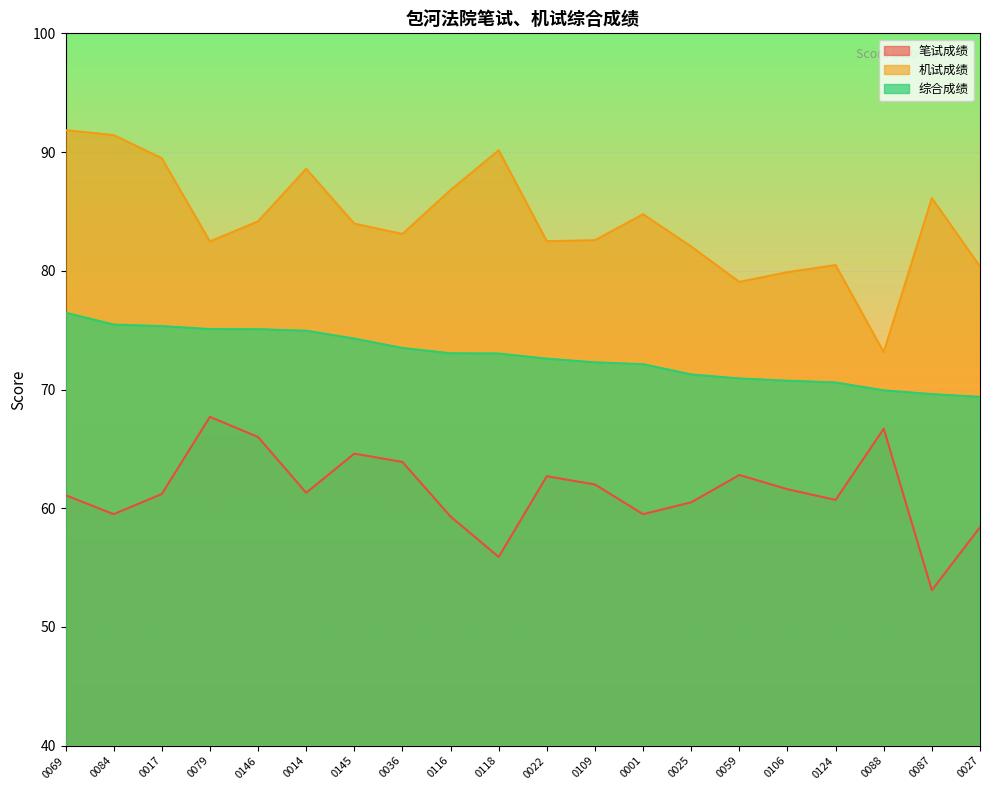

Which series has the largest range (max minus min)?

机试成绩